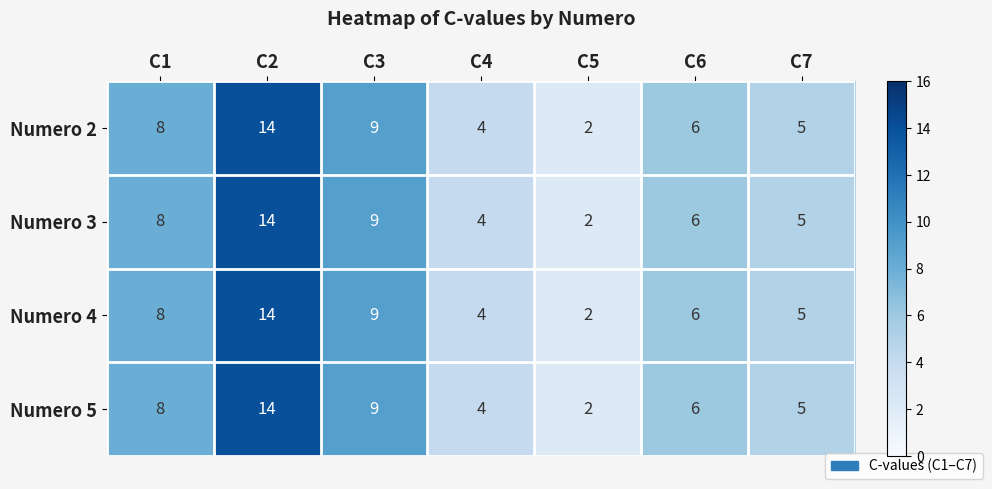

At which category does the chart reach its peak across all series?

C2